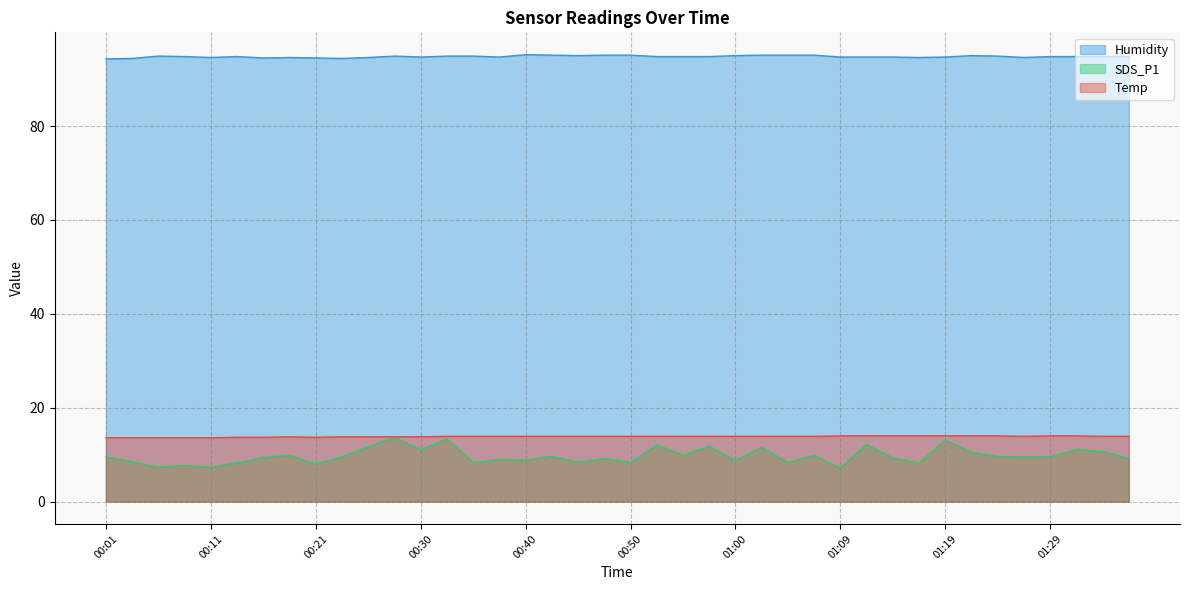

How many lines are shown in the chart?

3